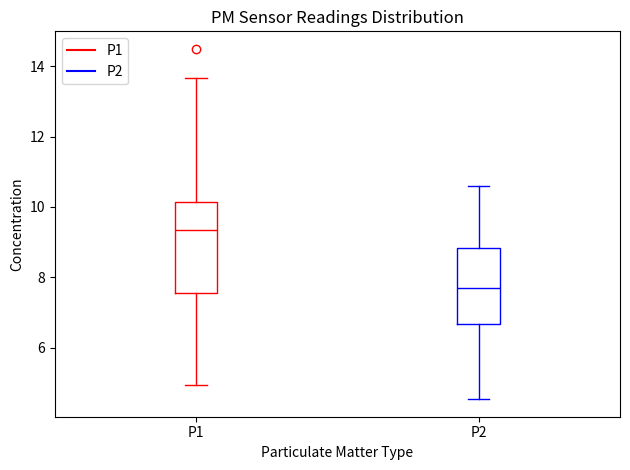

Where is the upper edge of the box for P2 on the y-axis? The values are not printed on the chart, so give them approximately, as read against the axis.

8.8